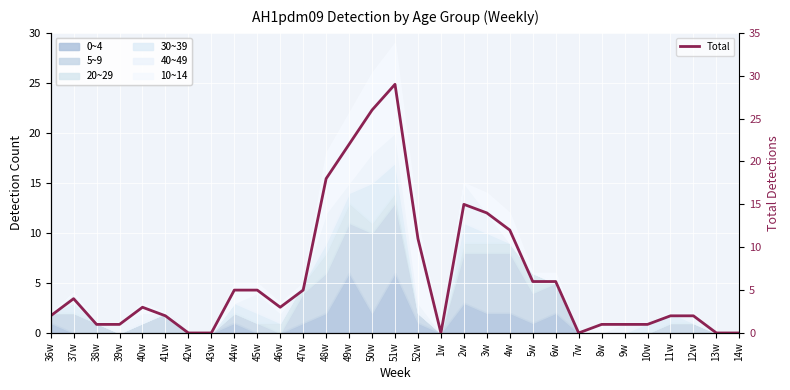

Count the number of categories in the chart.

31